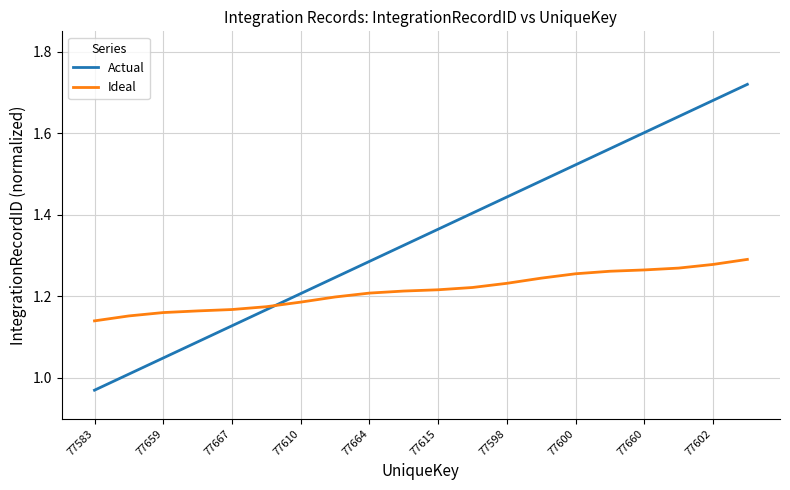

Which series has the widest spread of values?

Actual